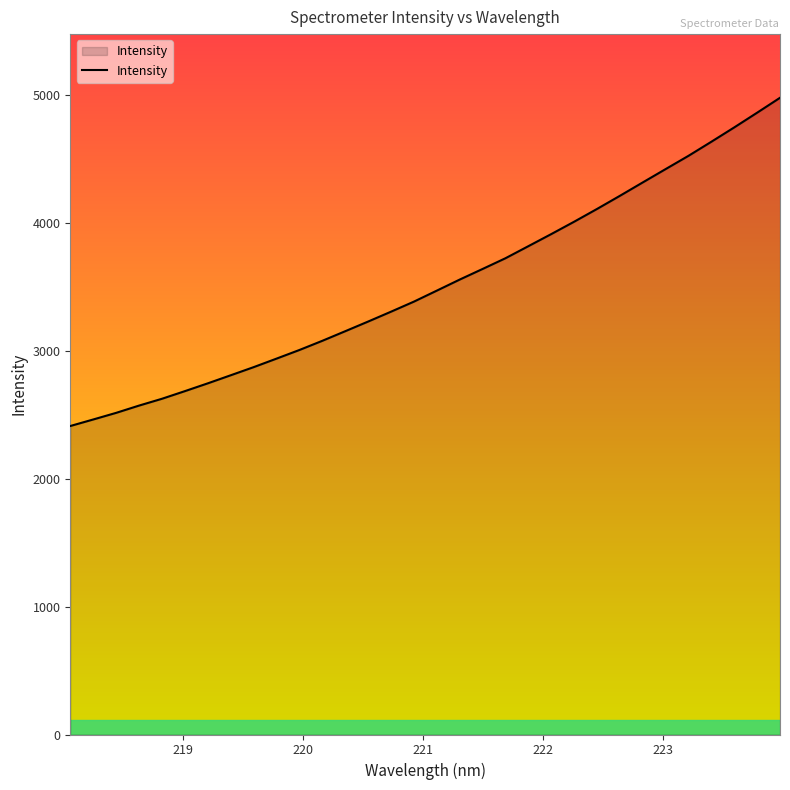

What is the smallest value displayed?

2411.9